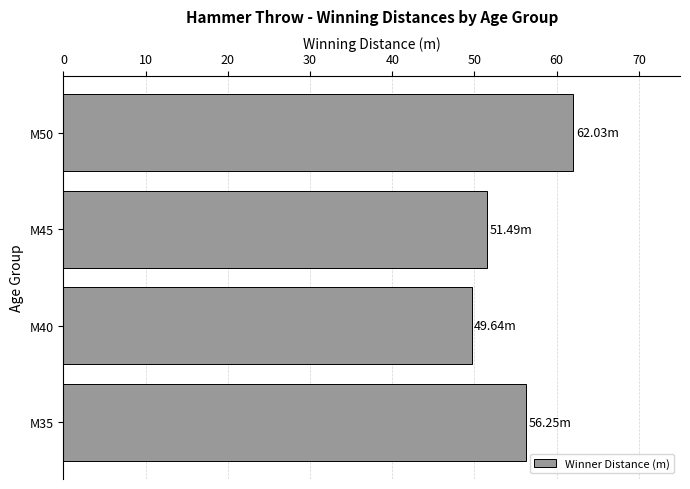

Approximately how many times larger is the value at M35 compared to M45?

1.1